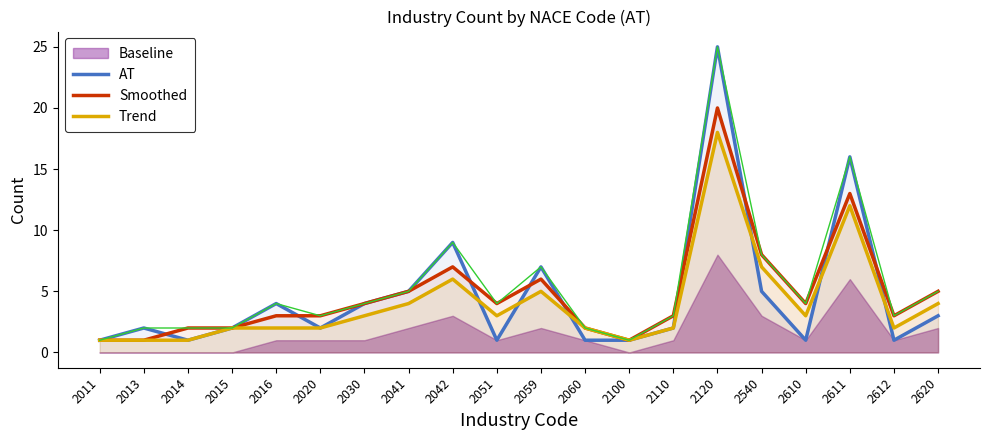

How many times do Smoothed and AT cross each other?

9